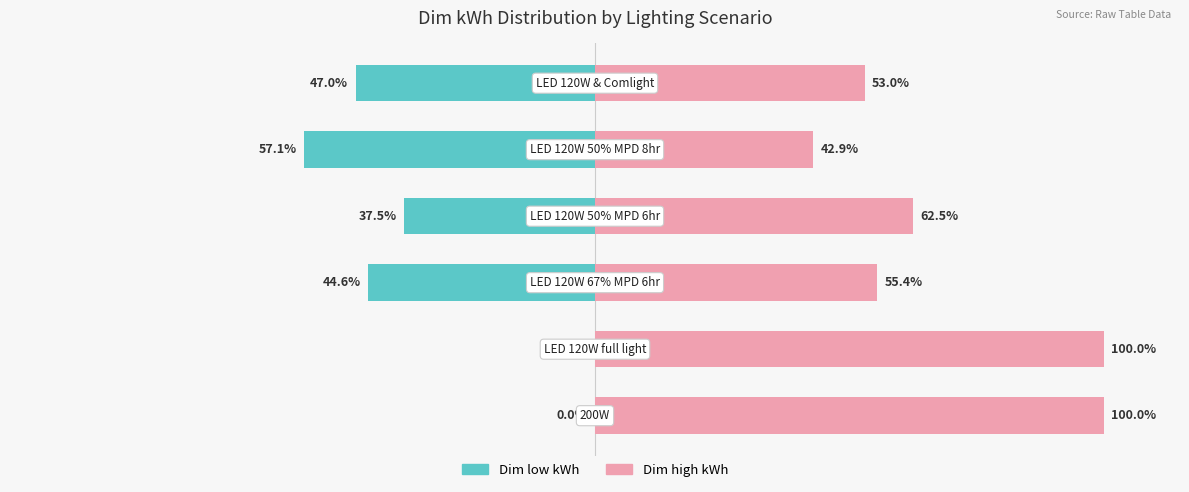

Which series has the largest total across all categories?

Dim high kWh